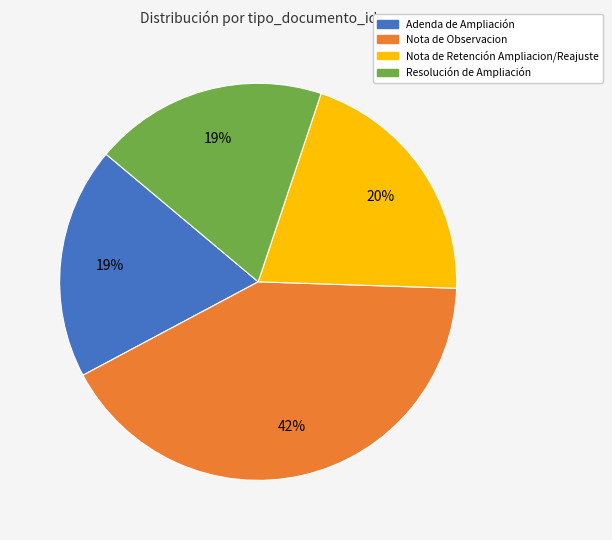

What is the ratio of the value at Nota de Retención Ampliacion/Reajuste to the value at Resolución de Ampliación?

1.1